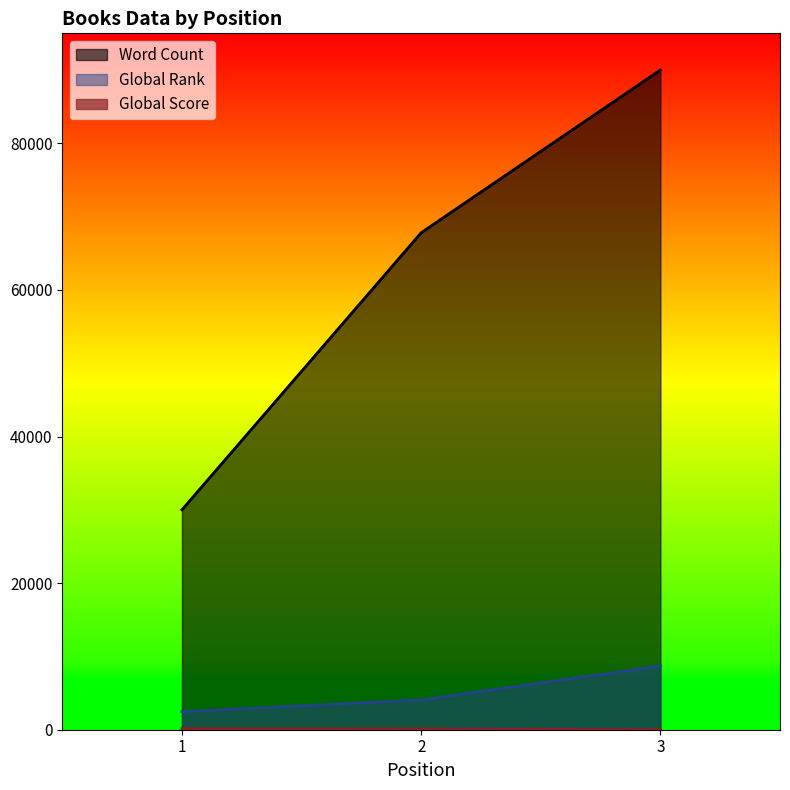

How many data points in Global Rank are less than 4077?

1